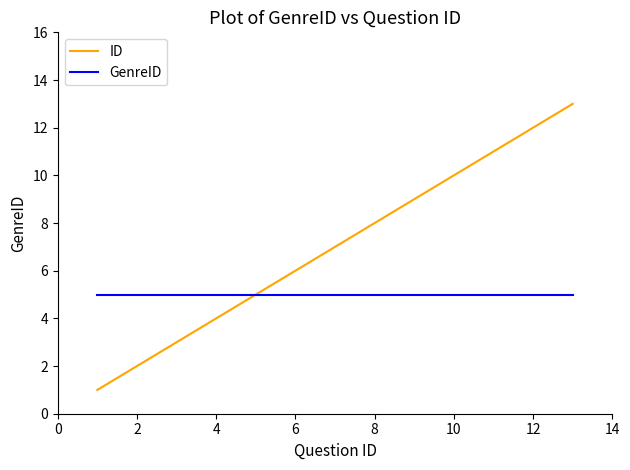

Which series has the largest range (max minus min)?

ID